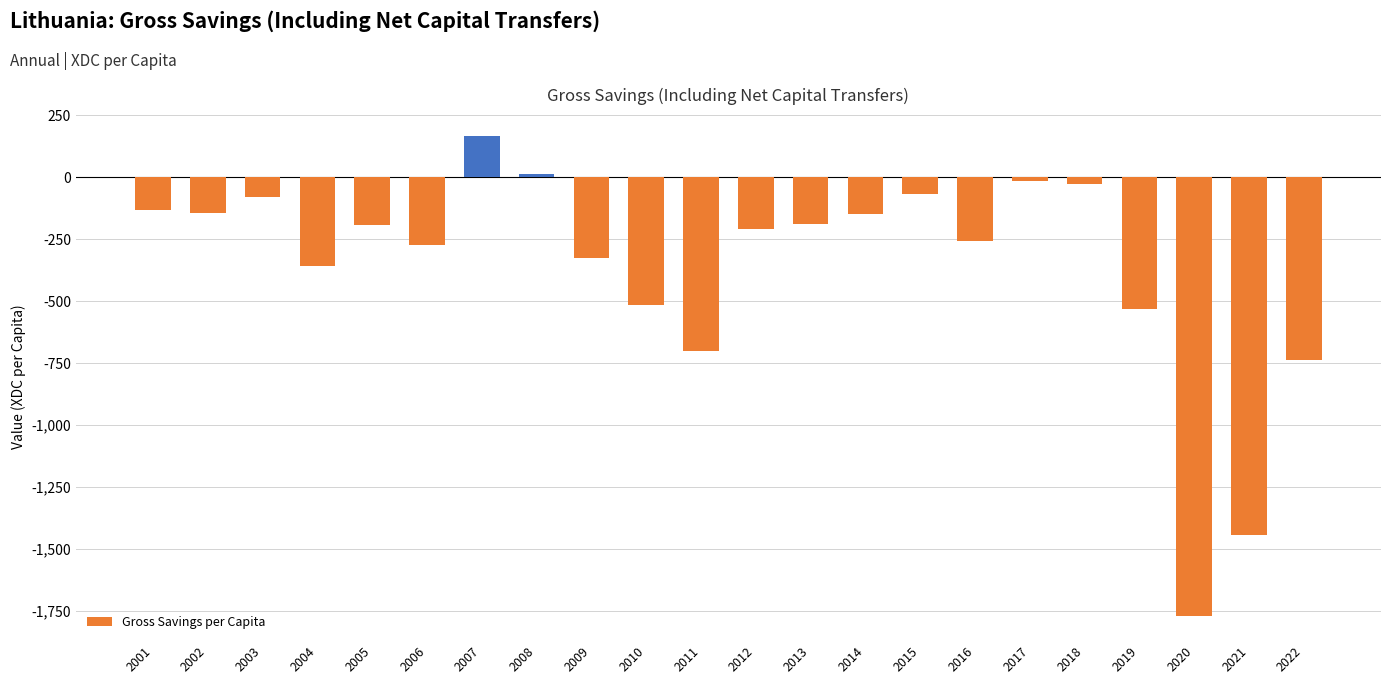

Is it true that the value at 2014 is -71.9?

False